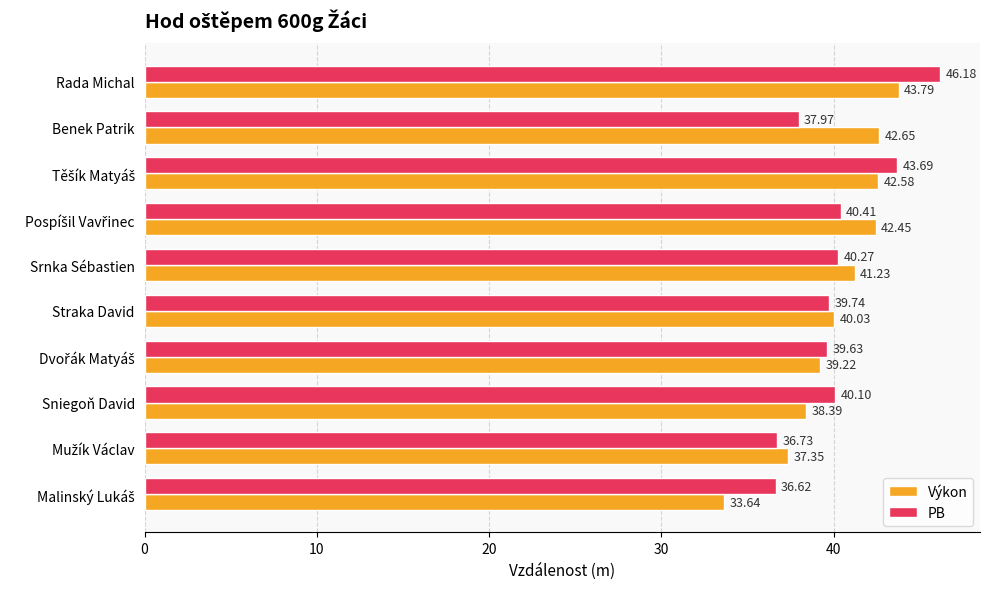

How many data points in Výkon are above 41?

5